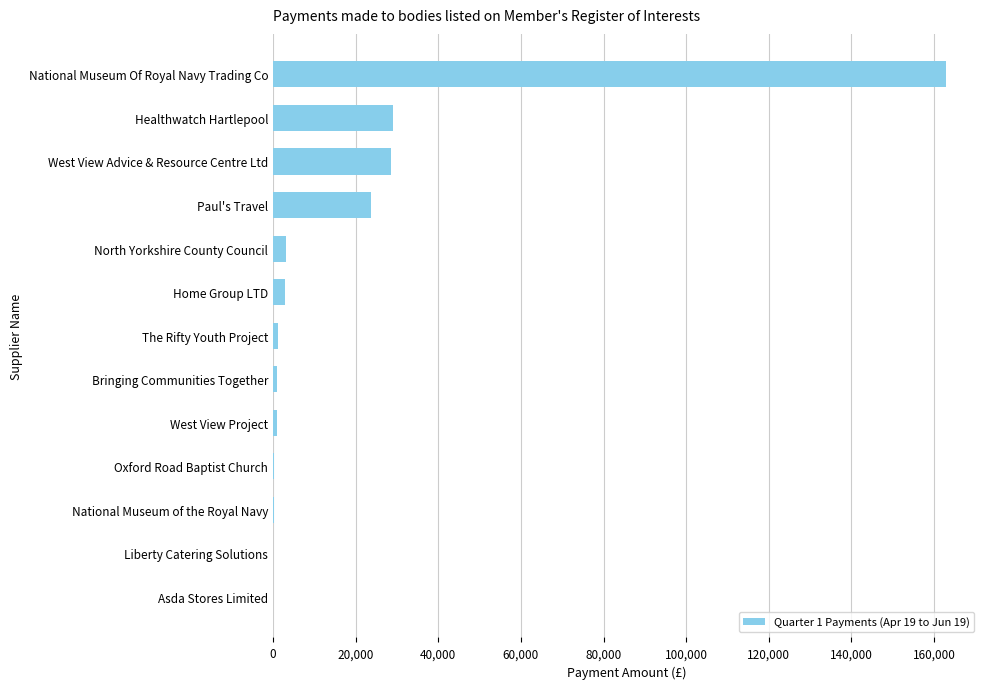

Are the bars grouped side by side (vs. stacked)?

No